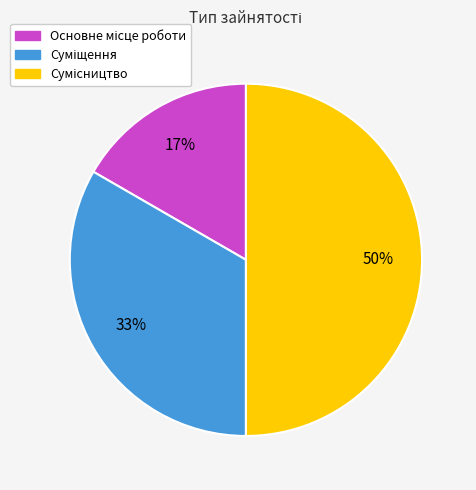

To the nearest percent, what is the difference between the largest and smallest slice percentages?

33%